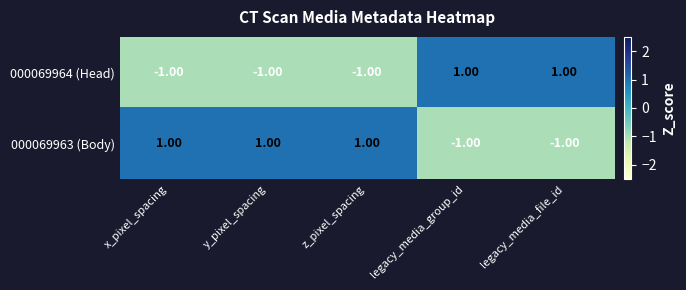

At z_pixel_spacing, list the series in order from largest to smallest.

000069963 (Body), 000069964 (Head)